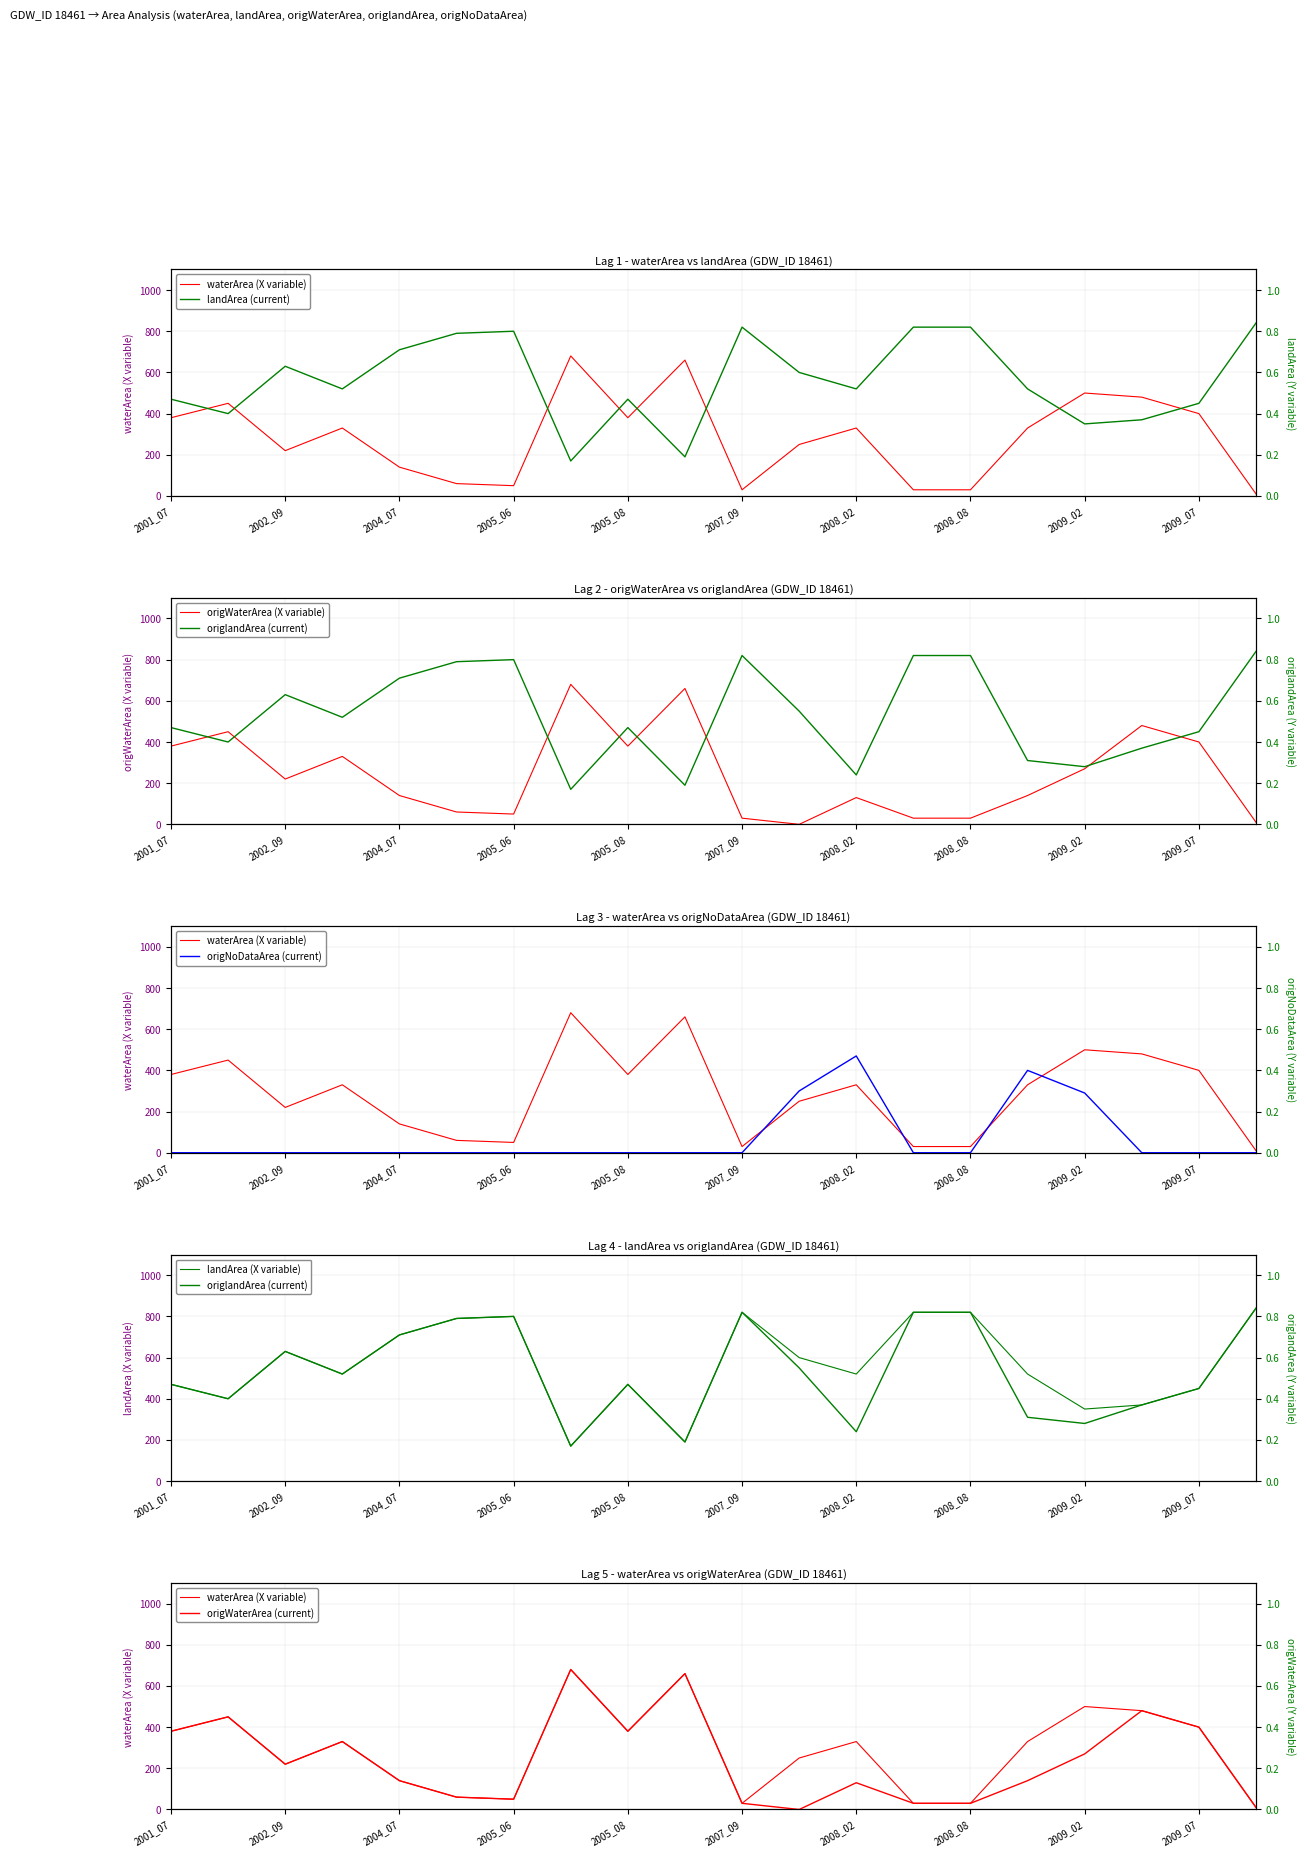

Is it true that waterArea equals 459.9 at 2008_11?

False